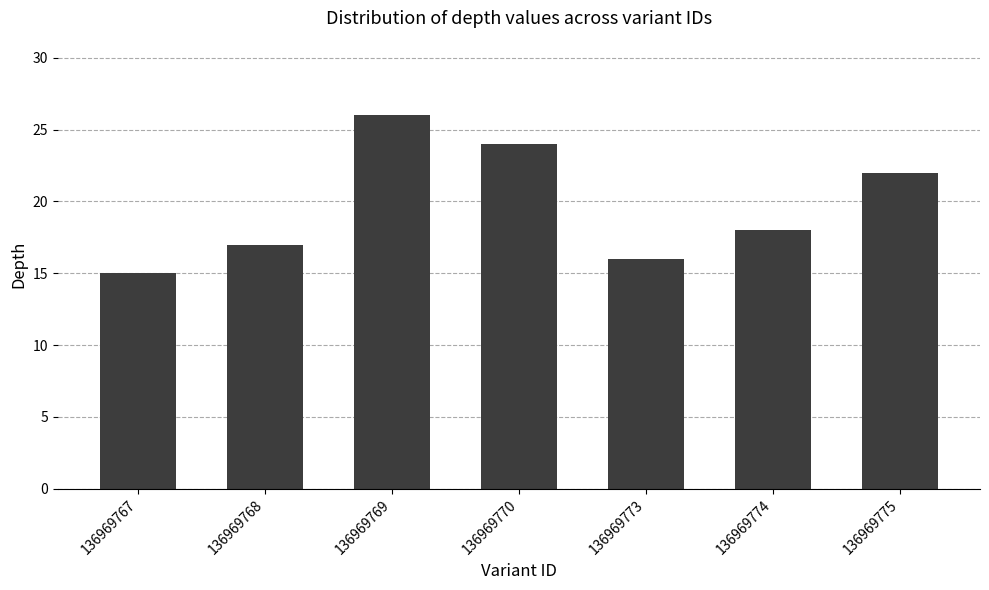

Where does the data first go above 18?

136969769